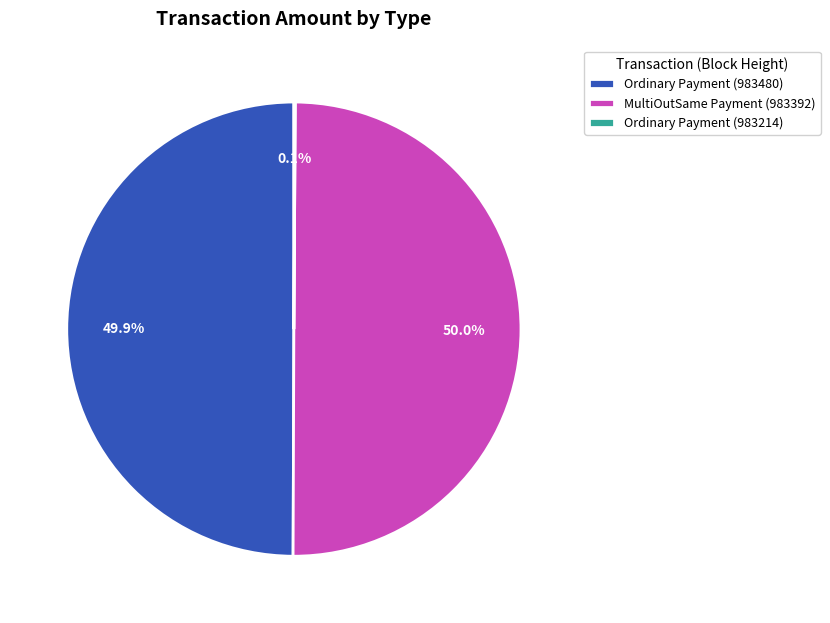

Is it true that Ordinary Payment (983480) is 50% of the pie?

True